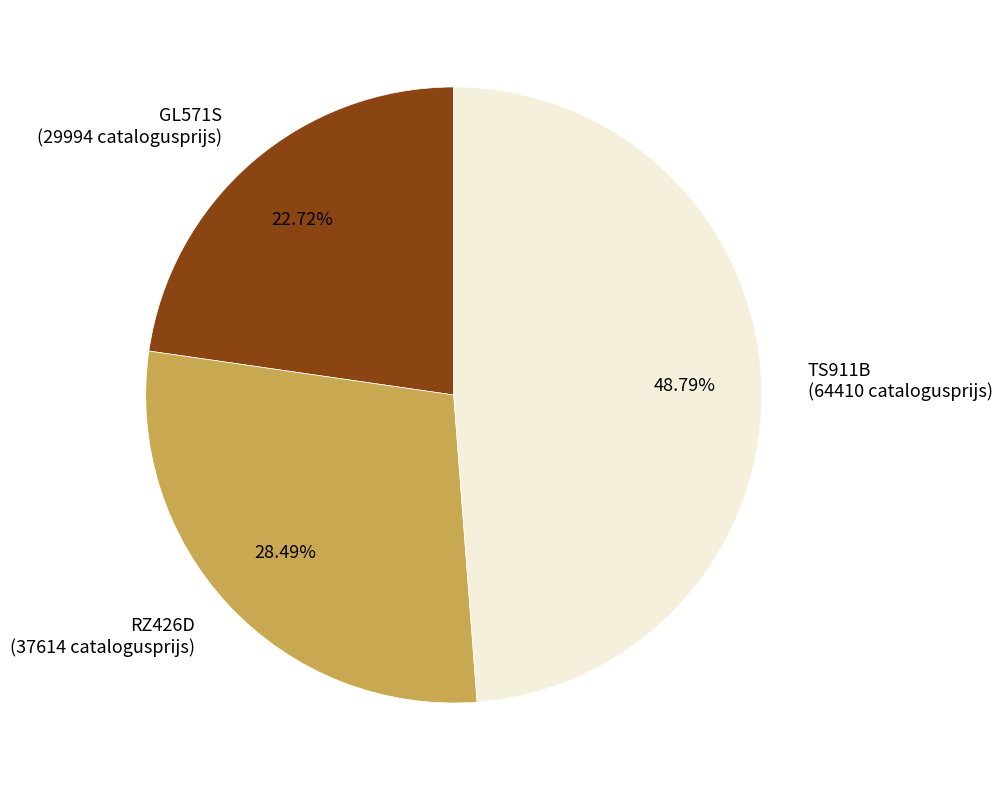

To the nearest percent, what is the average slice percentage?

33%